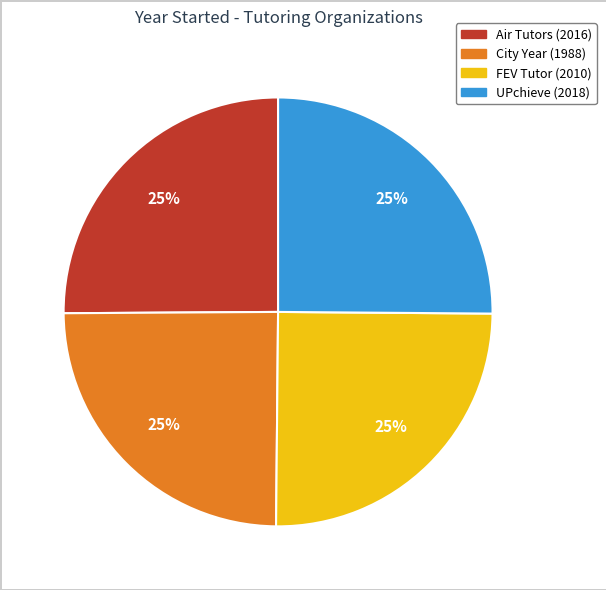

Is FEV Tutor the majority of the pie?

No